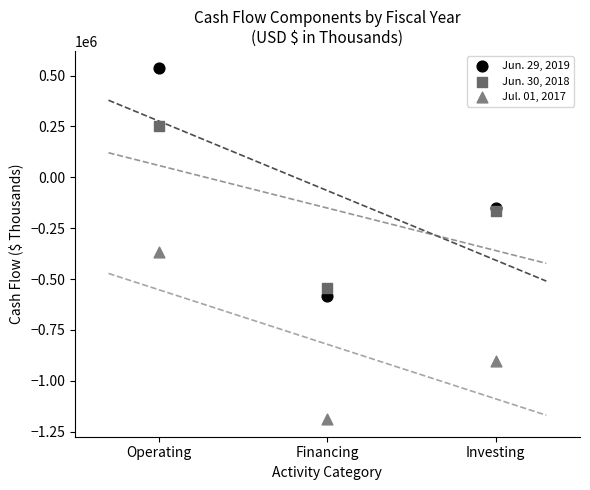

What are all the series names shown in the legend?

Jun. 29, 2019, Jun. 30, 2018, Jul. 01, 2017